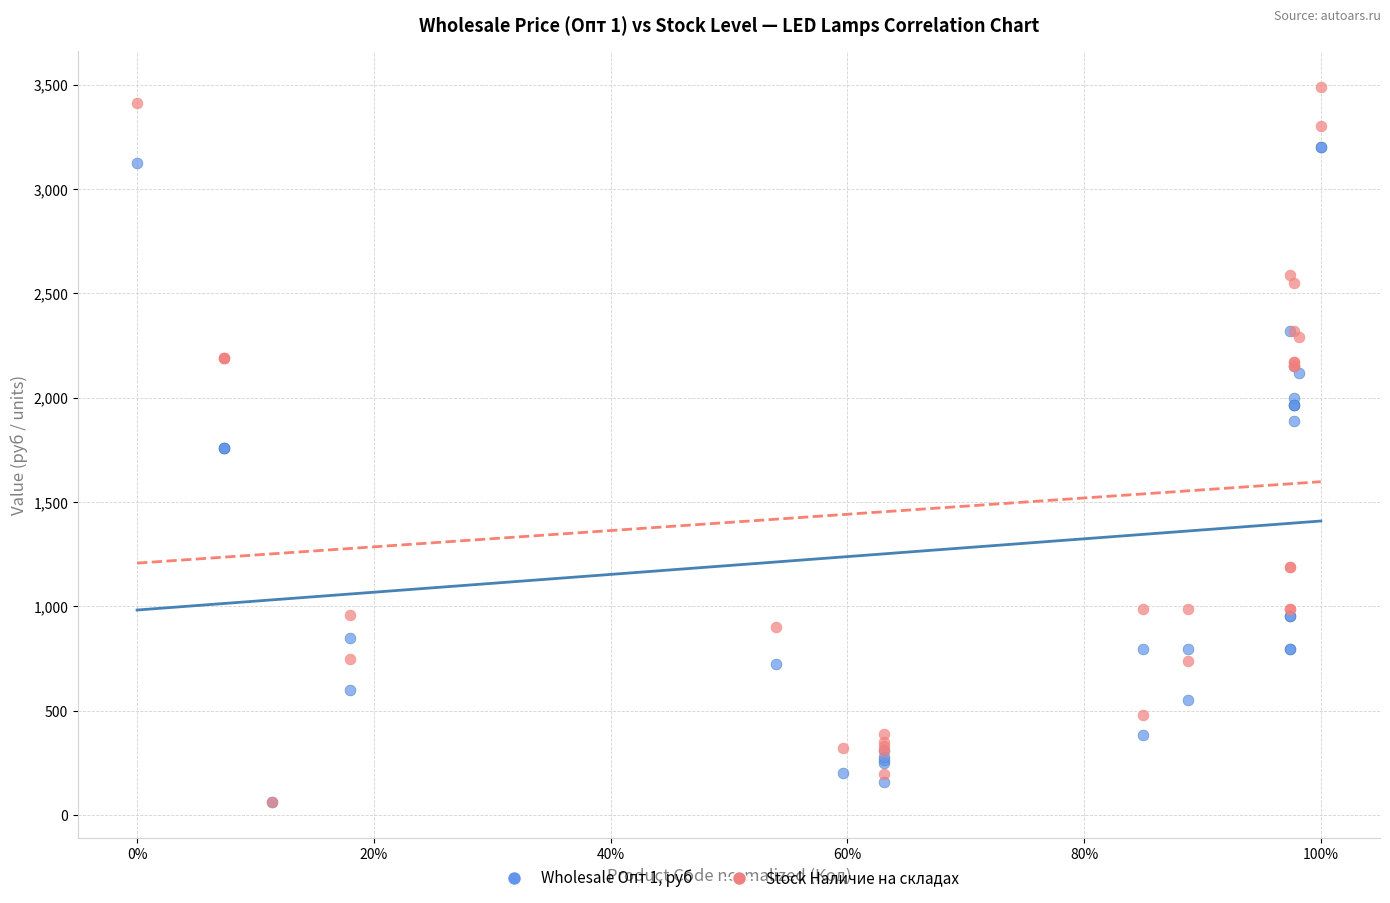

Which series reaches the maximum Y coordinate?

Stock Наличие на складах